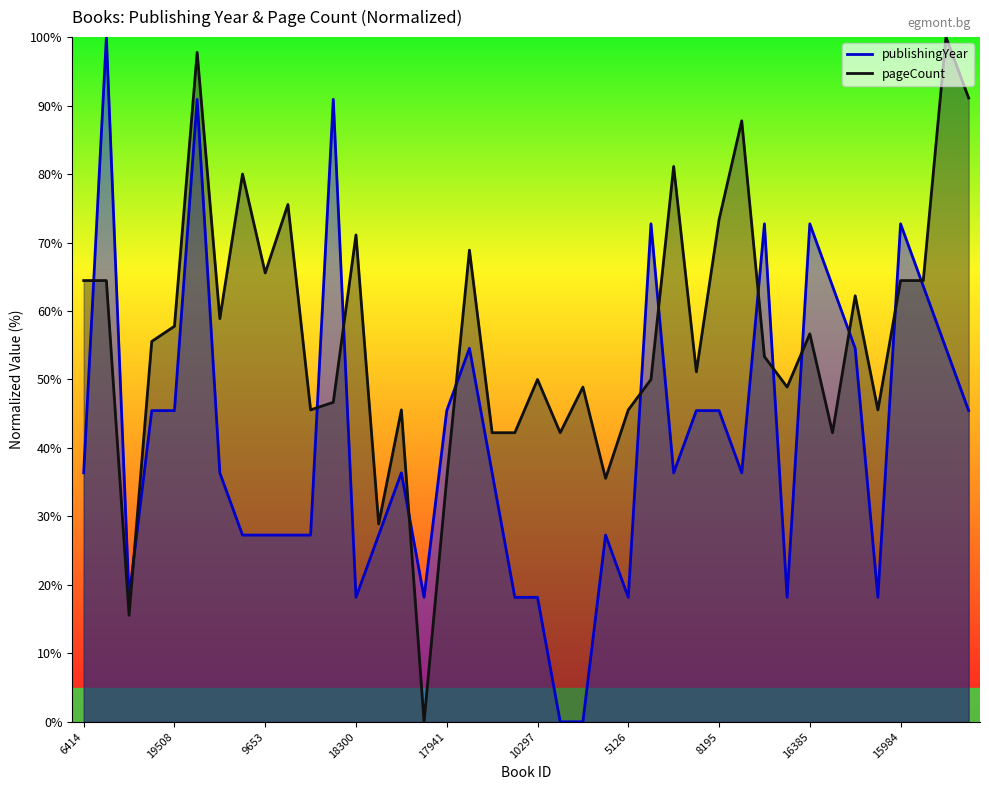

How many data points does each series have?

40